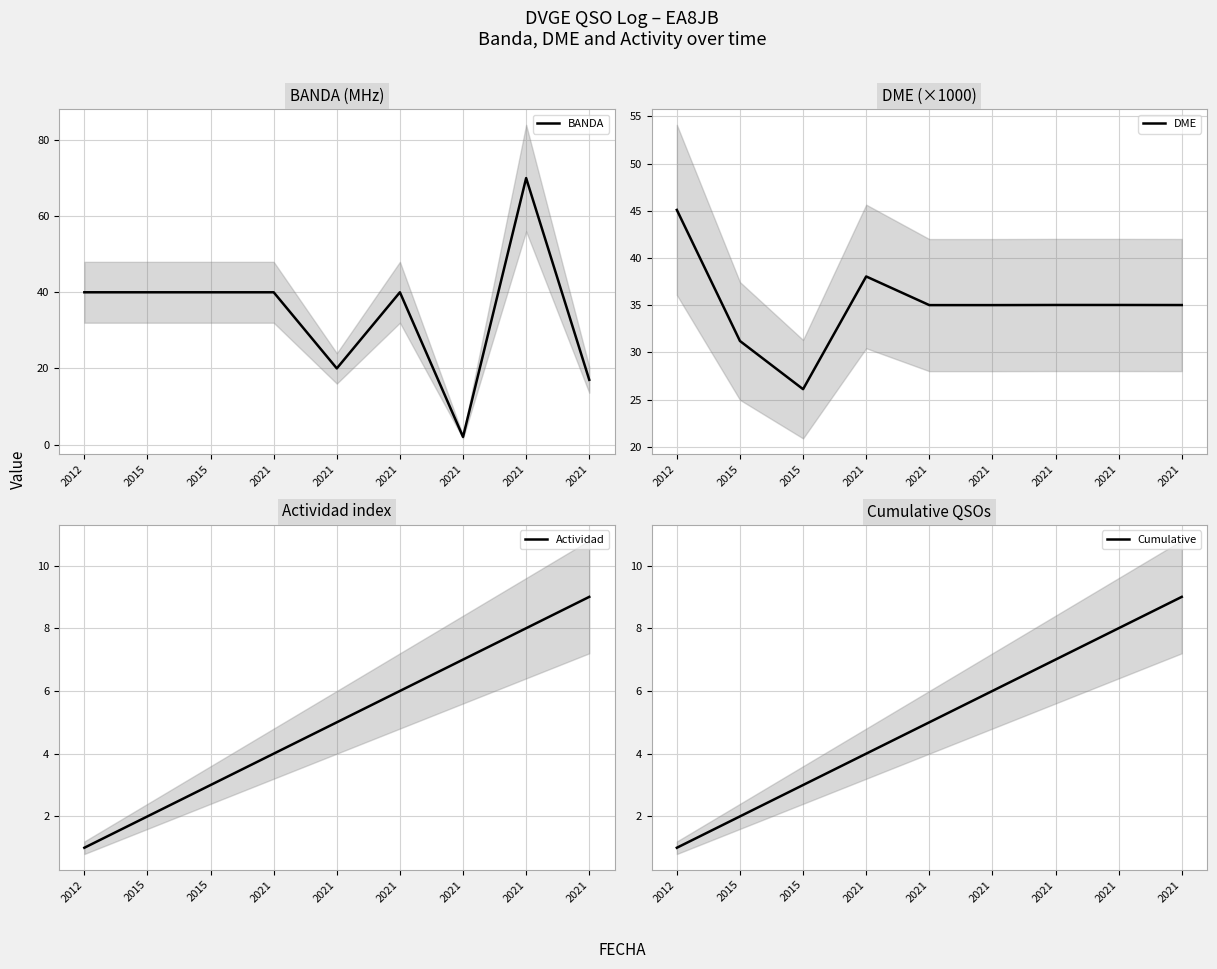

What is the sum of the Actividad values at 2021 and 2021?

11.0